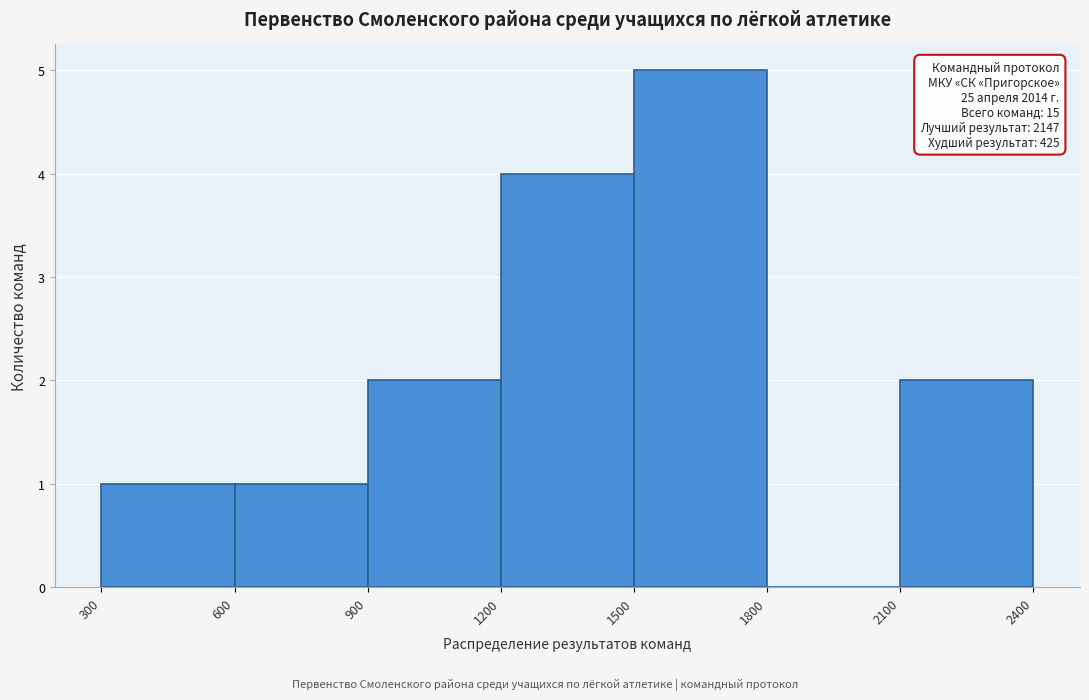

Which range on the x-axis has the tallest bar?

1500 to 1800